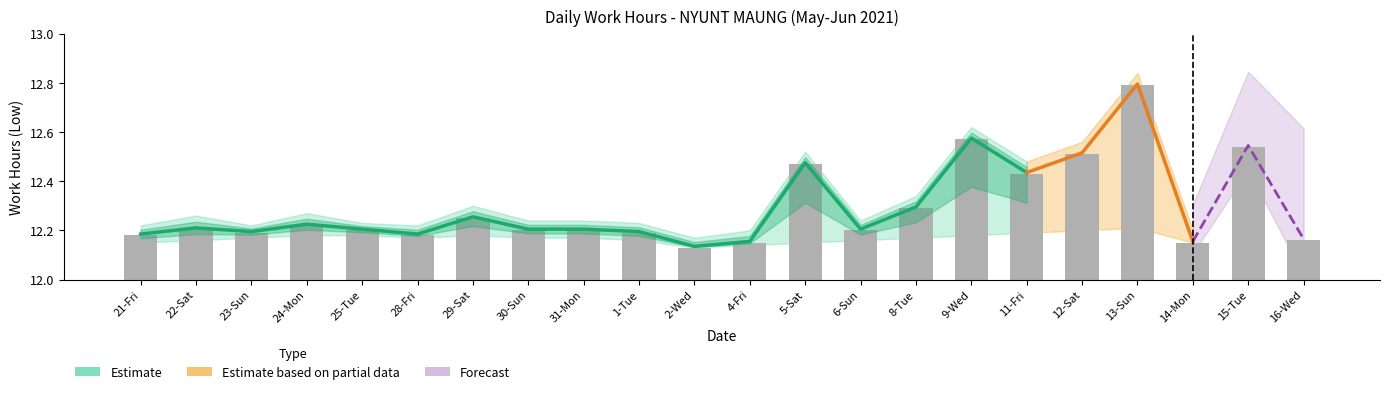

Where is the data nearest to the value 12?

2-Wed